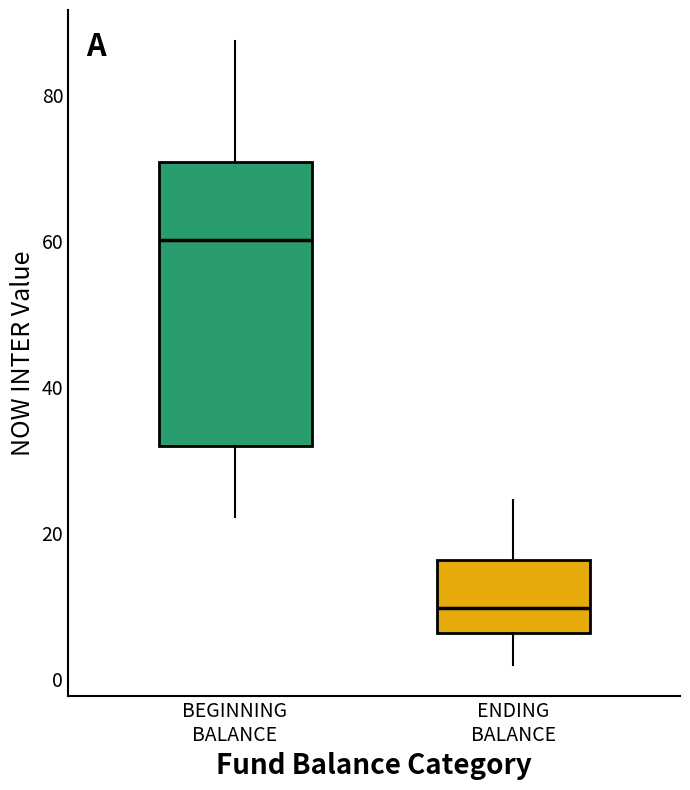

Where does the median line of the box for ENDING BALANCE sit on the y-axis? The values are not printed on the chart, so give them approximately, as read against the axis.

10